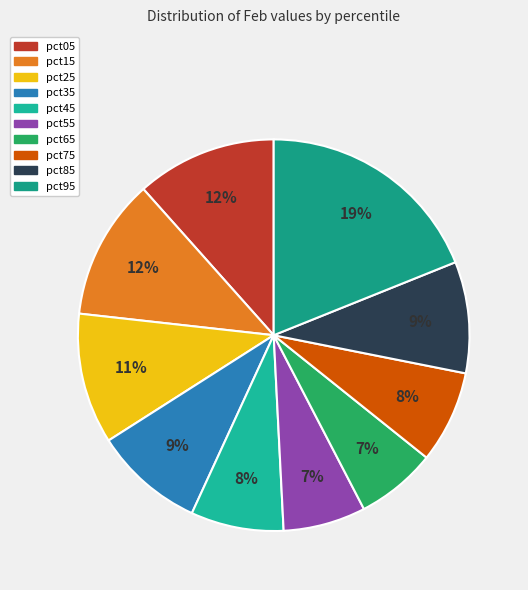

Is pct15 the majority of the pie?

No